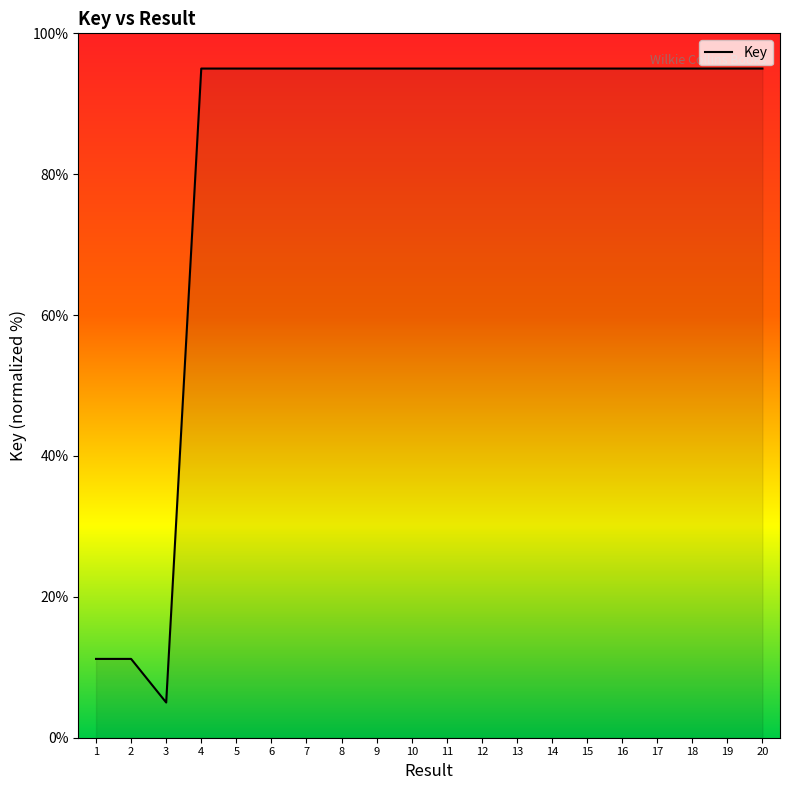

The value at 18 is 95.0. True or false?

True